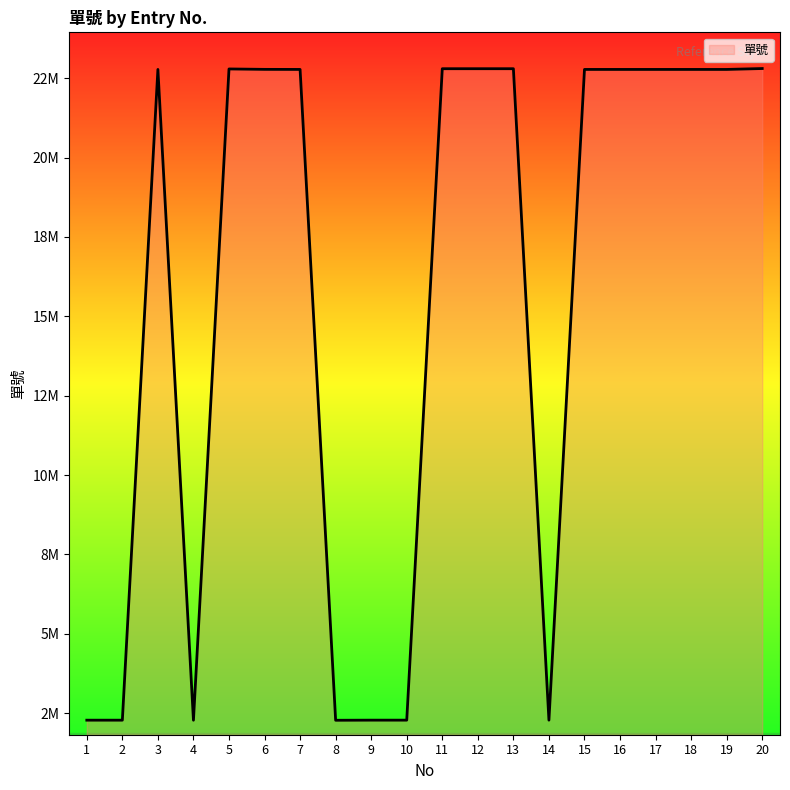

Does the chart display data point markers on the line(s)?

No